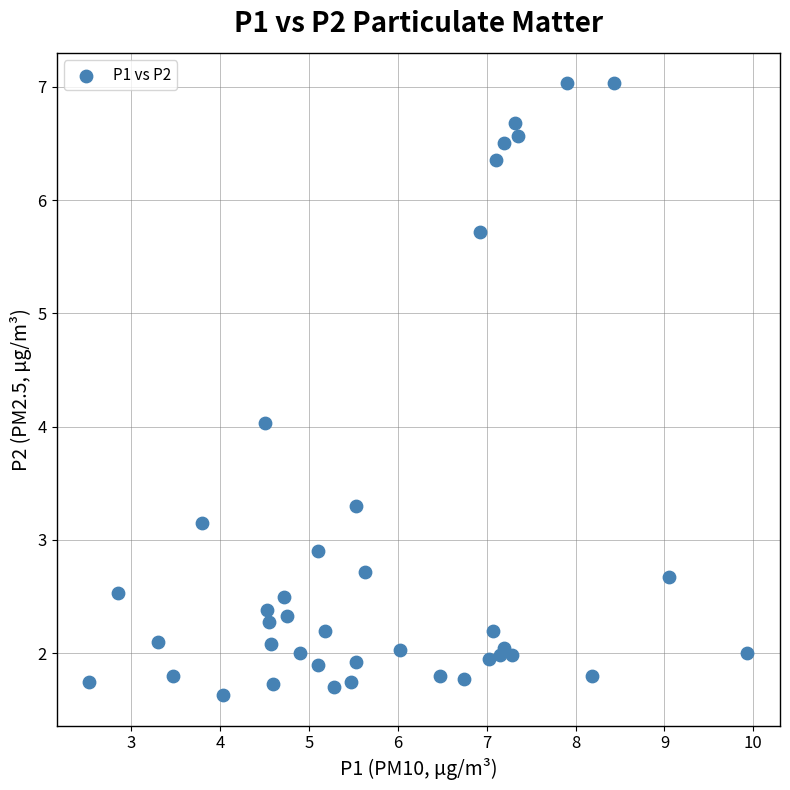

What is the range of Y values (max minus min)?

5.4